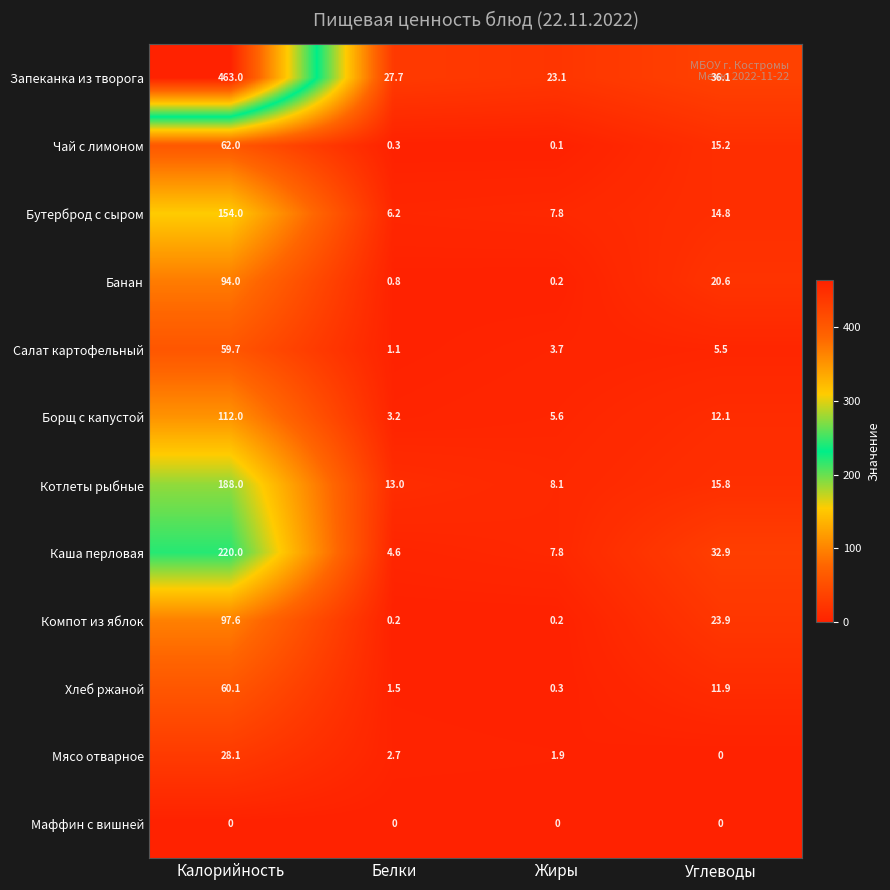

How many data points in Котлеты рыбные are less than 15?

2